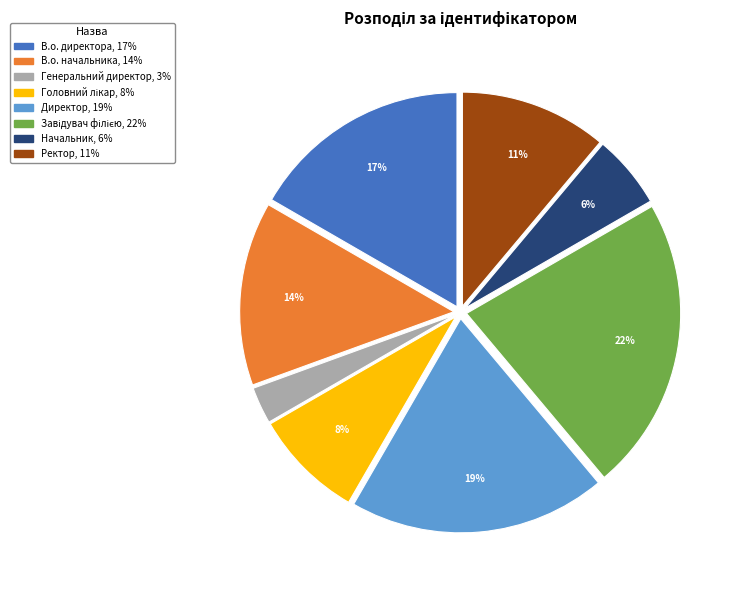

What percentage is the В.о. директора slice, to the nearest percent?

17%